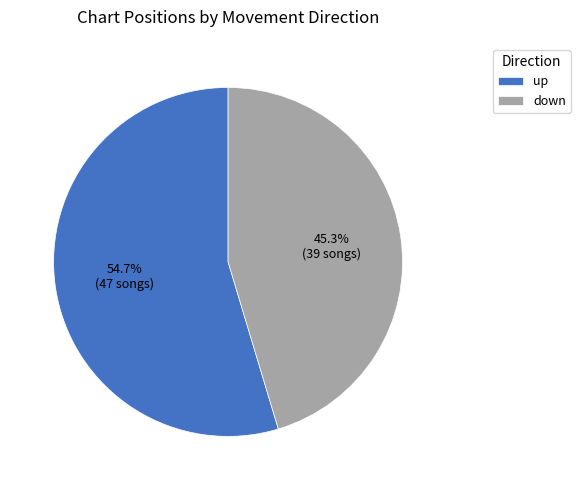

Count the number of slices in the pie.

2